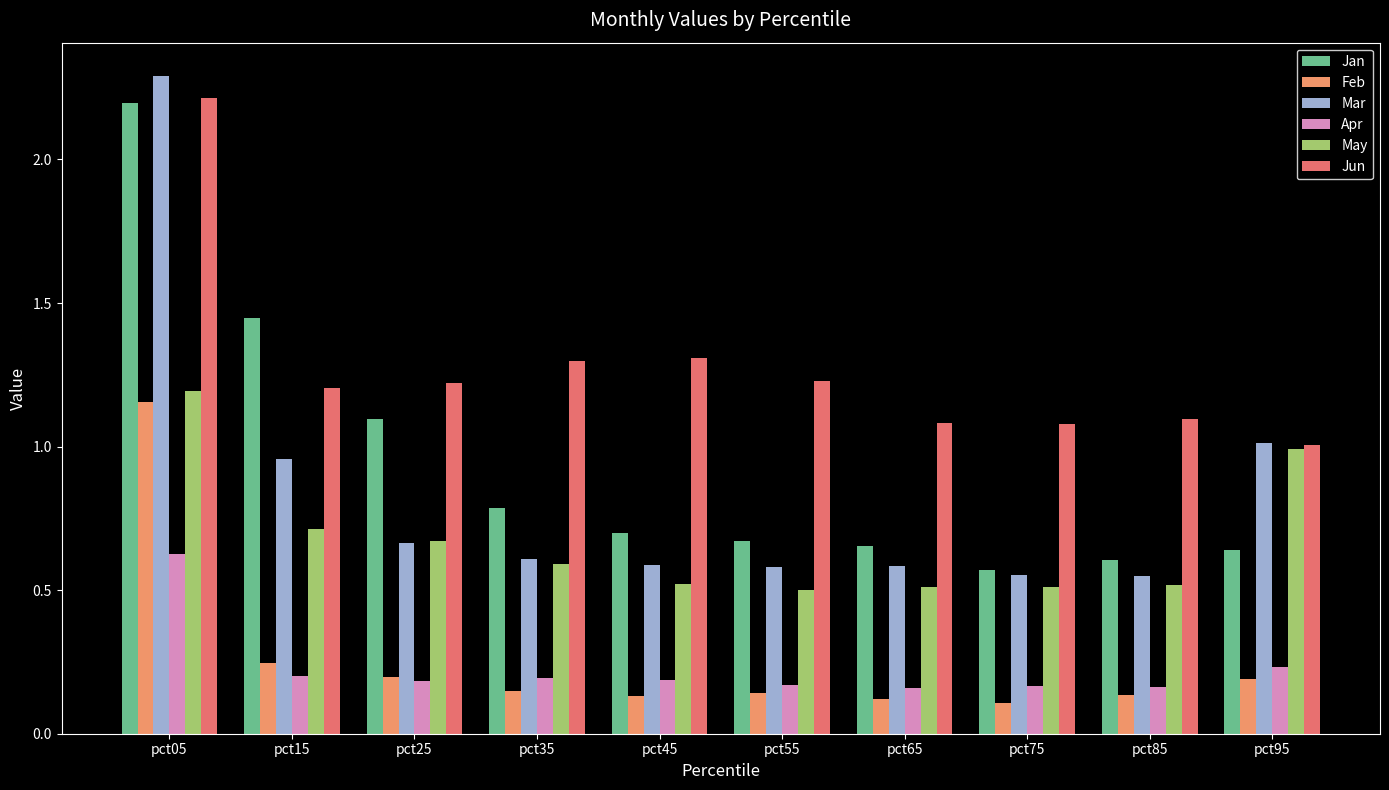

Does the chart contain any negative values?

No